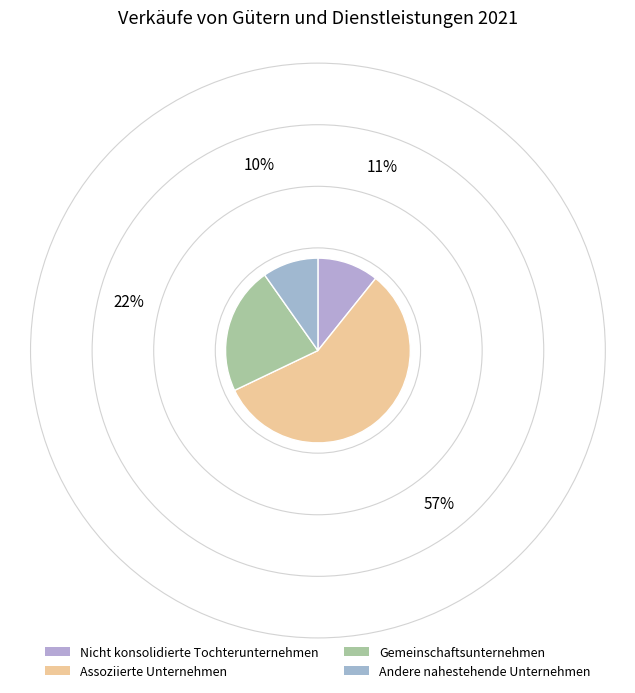

What percentage do Andere nahestehende Unternehmen and Gemeinschaftsunternehmen together represent?

32.1%